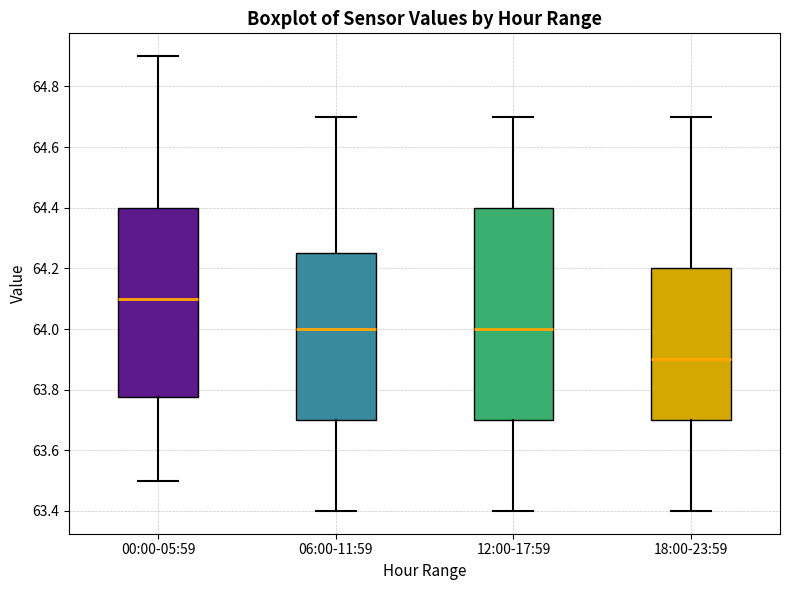

Reading left to right, transcribe this box plot: for each box, give where its median line is, the range the box spans, and where its two whiskers end, as read against the y-axis. The values are not printed on the chart, so give them approximately, as read against the axis.

00:00-05:59: median 64.10, box 63.78 to 64.40, whiskers 63.50 to 64.90
06:00-11:59: median 64.00, box 63.70 to 64.26, whiskers 63.40 to 64.70
12:00-17:59: median 64.00, box 63.70 to 64.40, whiskers 63.40 to 64.70
18:00-23:59: median 63.90, box 63.70 to 64.20, whiskers 63.40 to 64.70